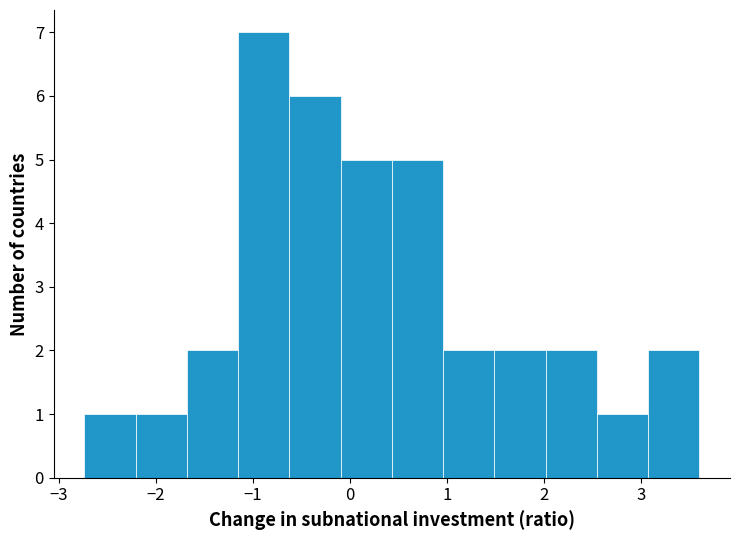

Reading left to right, transcribe this chart: for each bar, give the range it covers on the x-axis and its height. Neither the bar edges nor the heights are printed on the chart, so give them approximately, as read against the axes.

-2.7 to -2.2: 1
-2.2 to -1.7: 1
-1.7 to -1.2: 2
-1.2 to -0.6: 7
-0.6 to -0.1: 6
-0.1 to 0.4: 5
0.4 to 1.0: 5
1.0 to 1.5: 2
1.5 to 2.0: 2
2.0 to 2.5: 2
2.5 to 3.1: 1
3.1 to 3.6: 2